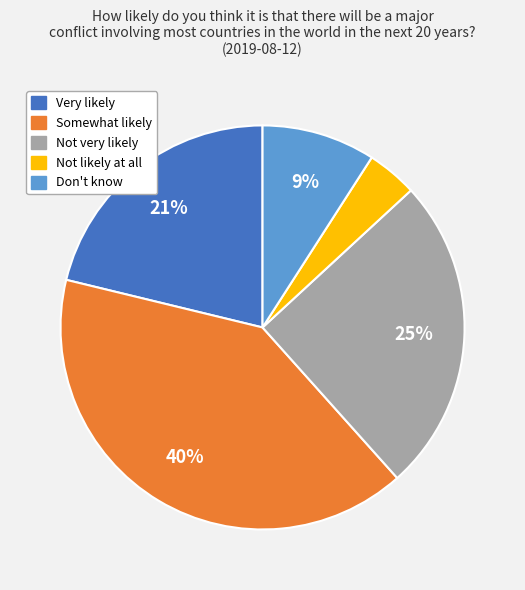

The Very likely slice represents 21% of the pie. True or false?

True